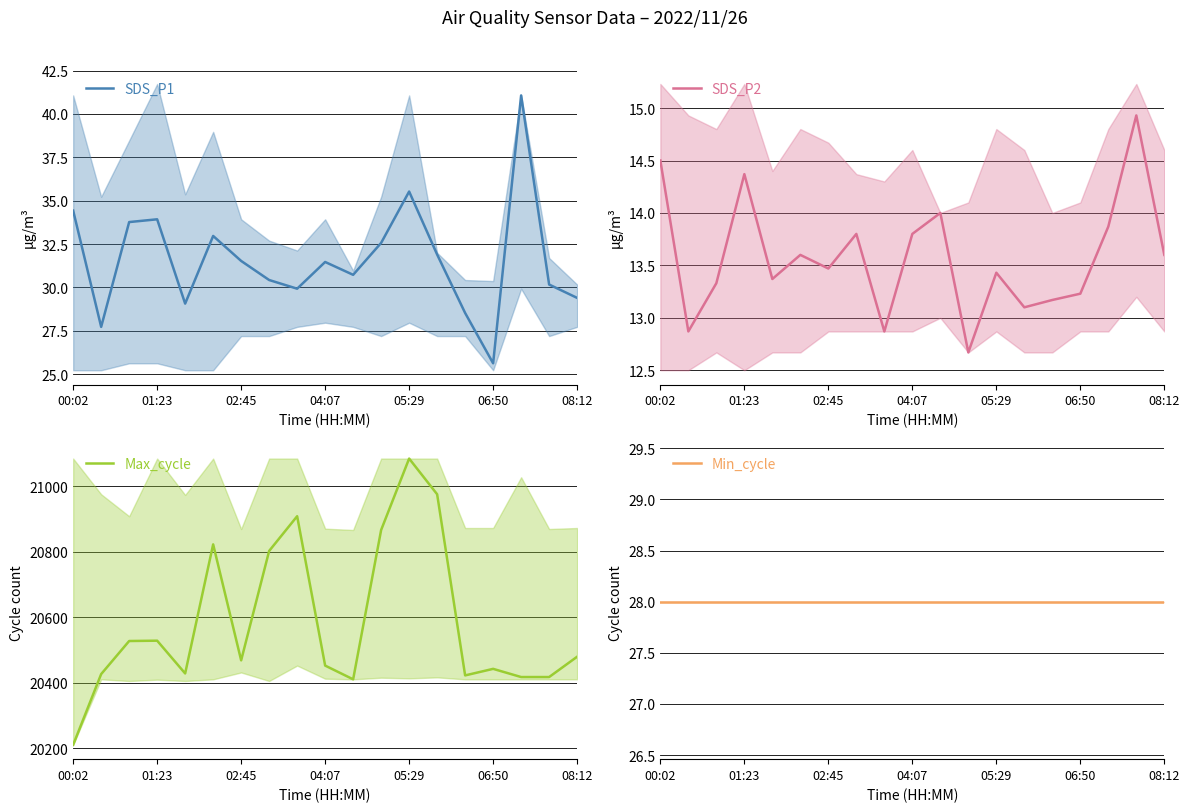

At how many categories does at least one series exceed 1463?

19